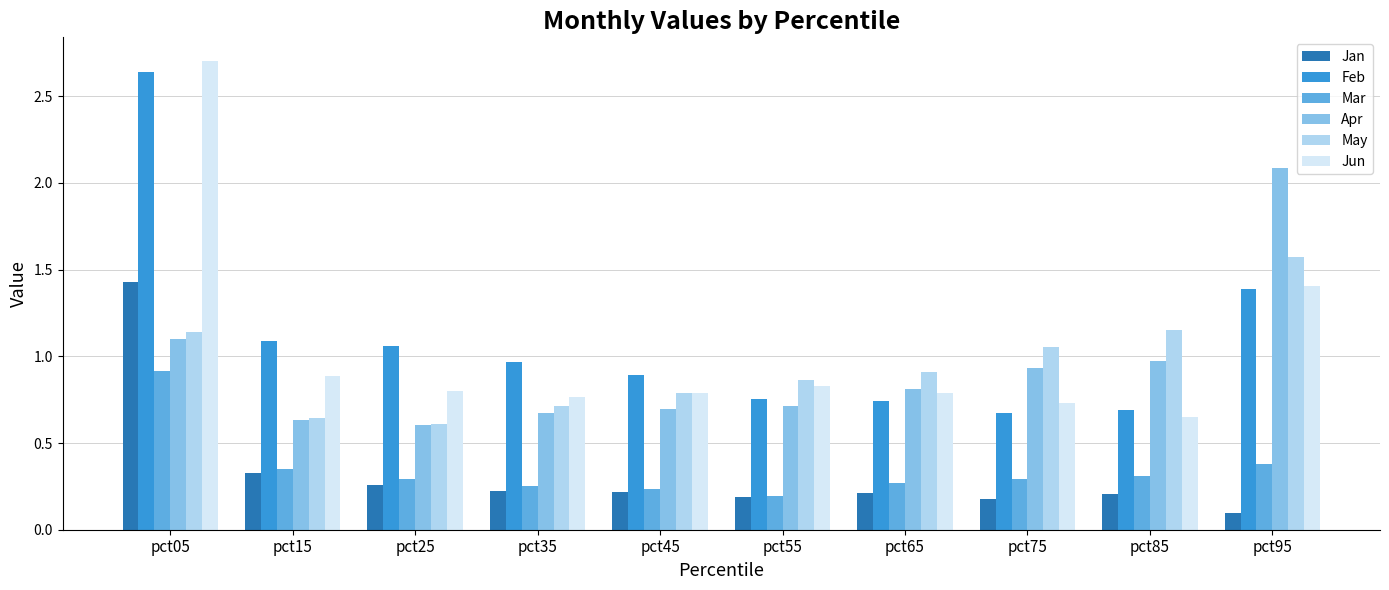

What is the approximate value of Feb at pct95?

1.4